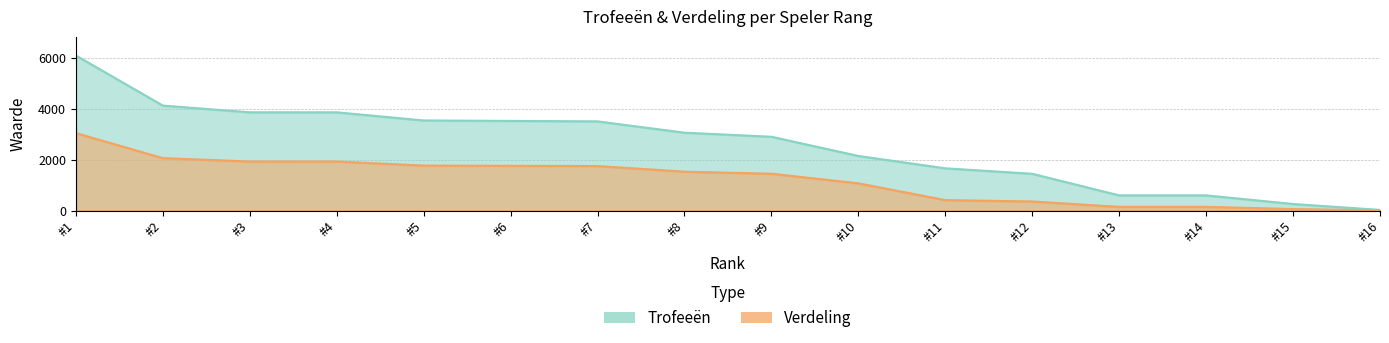

Does the chart have visible grid lines?

Yes